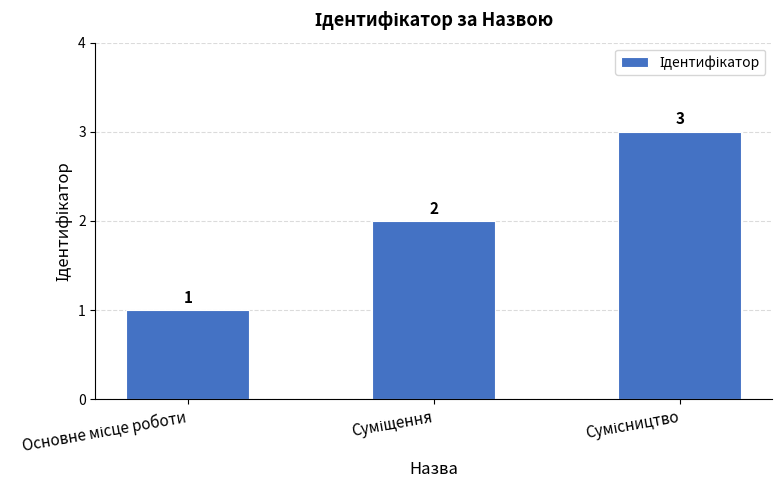

What is the sum of all values?

6